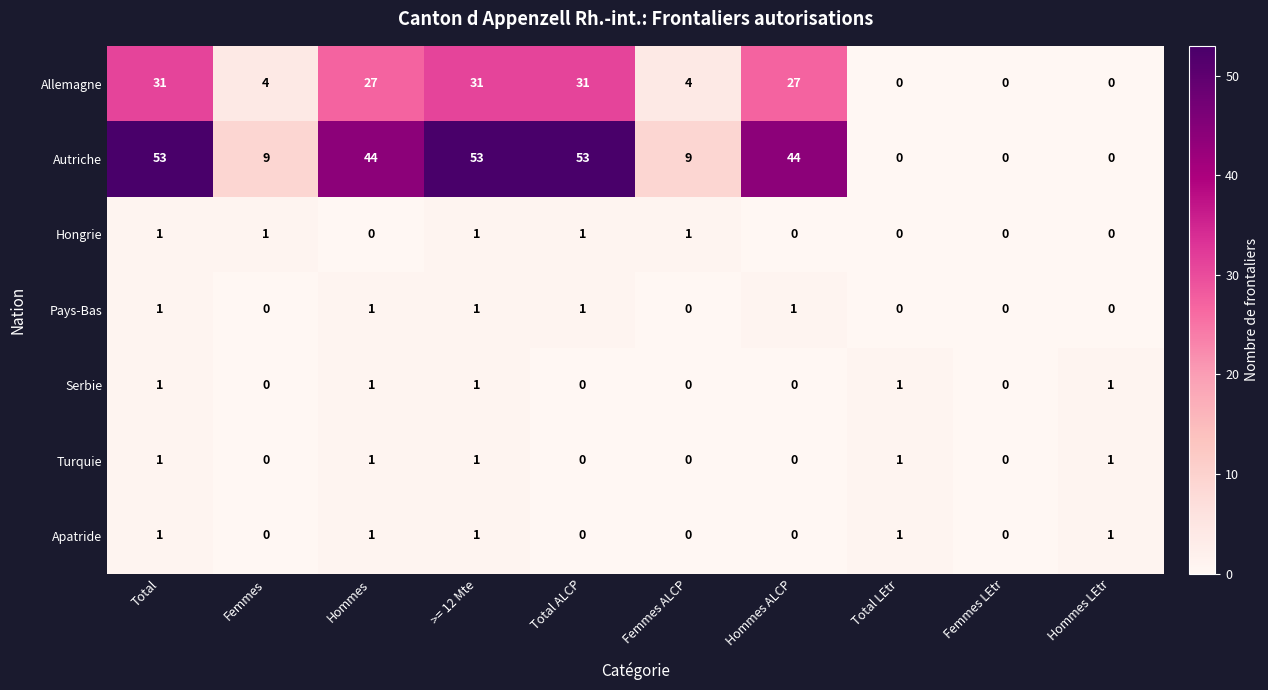

The Apatride series shows 1 at Total ALCP. True or false?

False